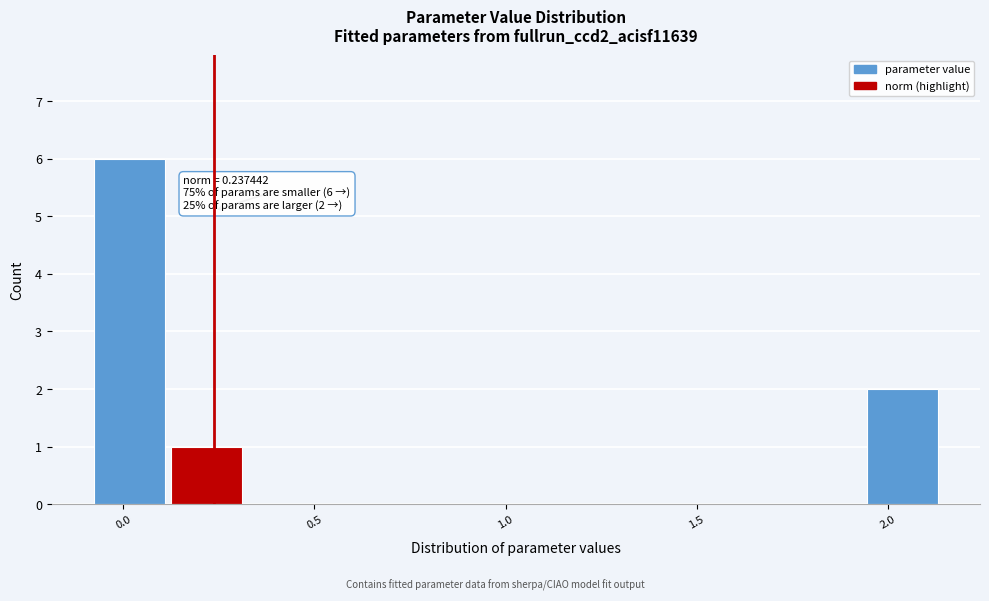

Which range on the x-axis has the tallest bar?

-0.10 to 0.10